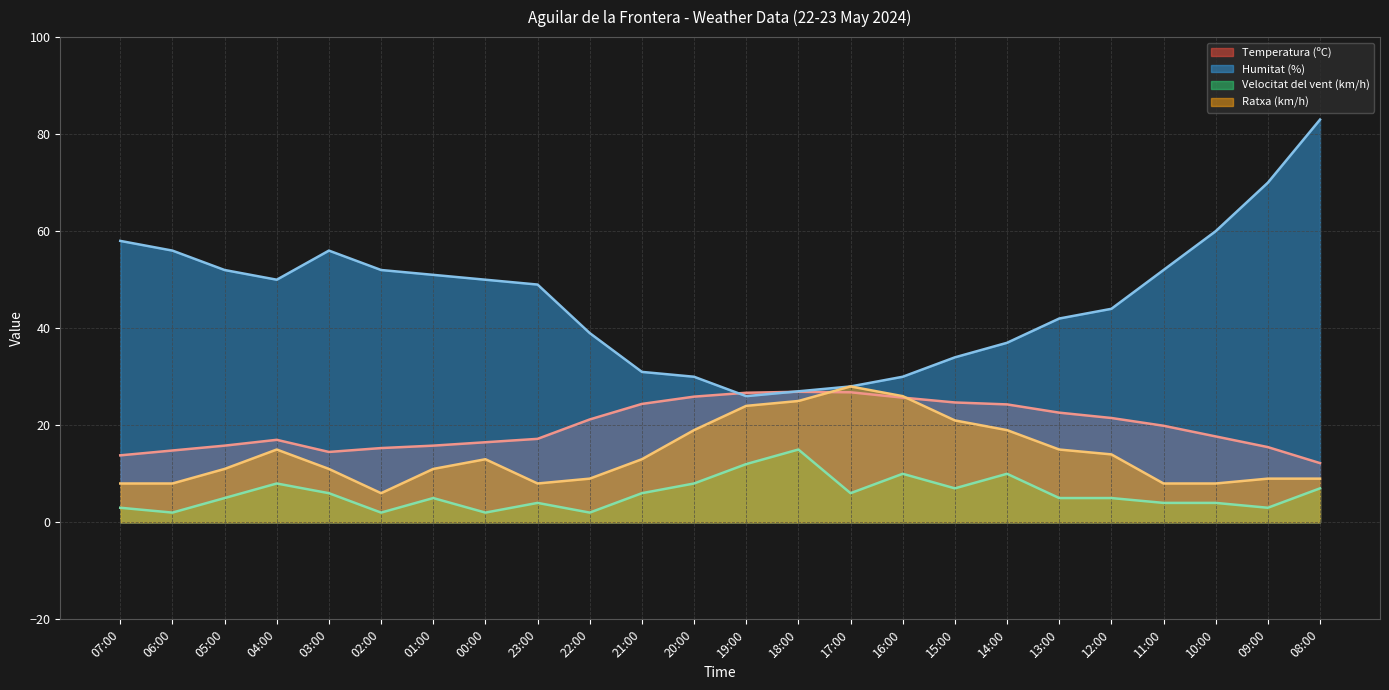

How many series are shown in this chart?

4